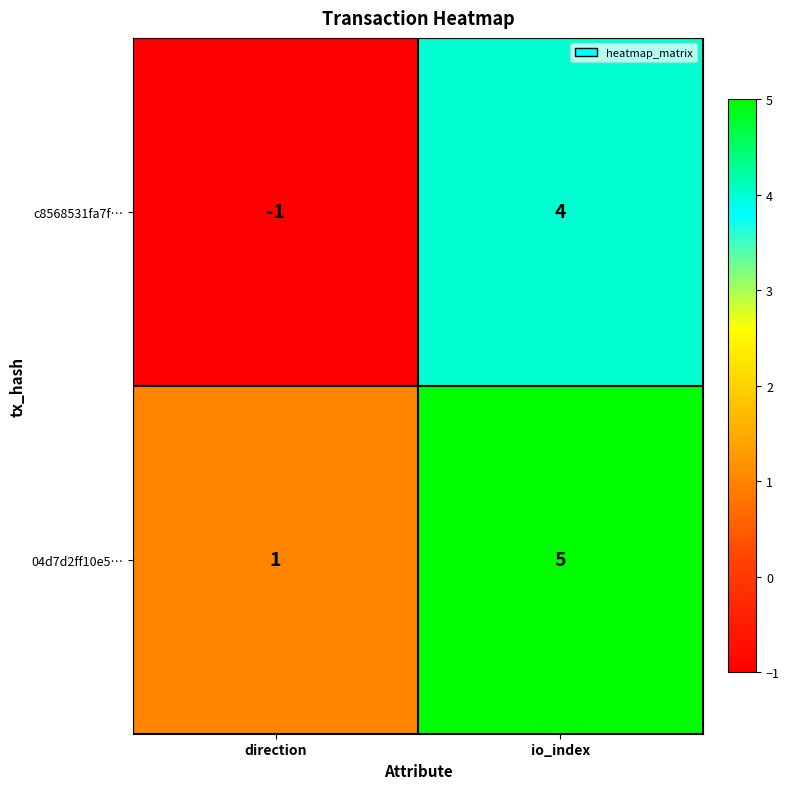

Which category has the highest value across all series?

io_index